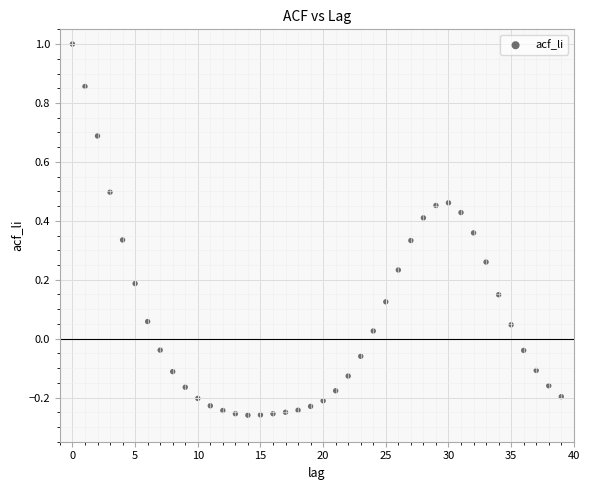

What is the range of Y values (max minus min)?

1.3